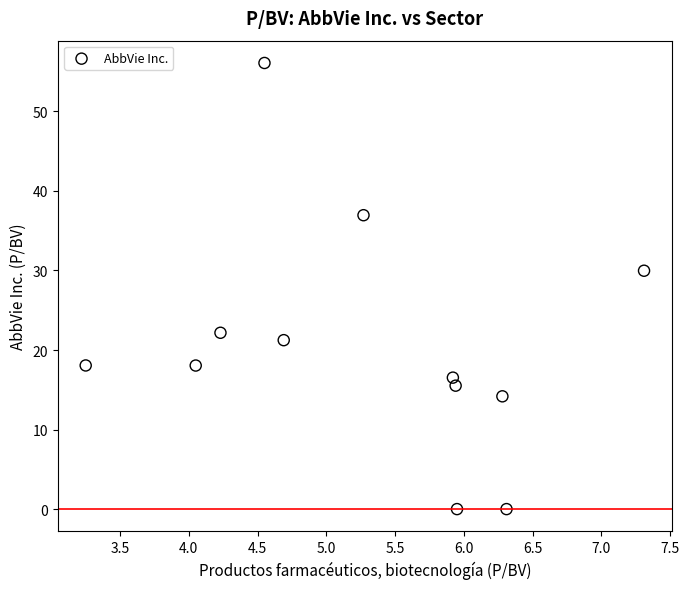

What is the average X value?

5.3